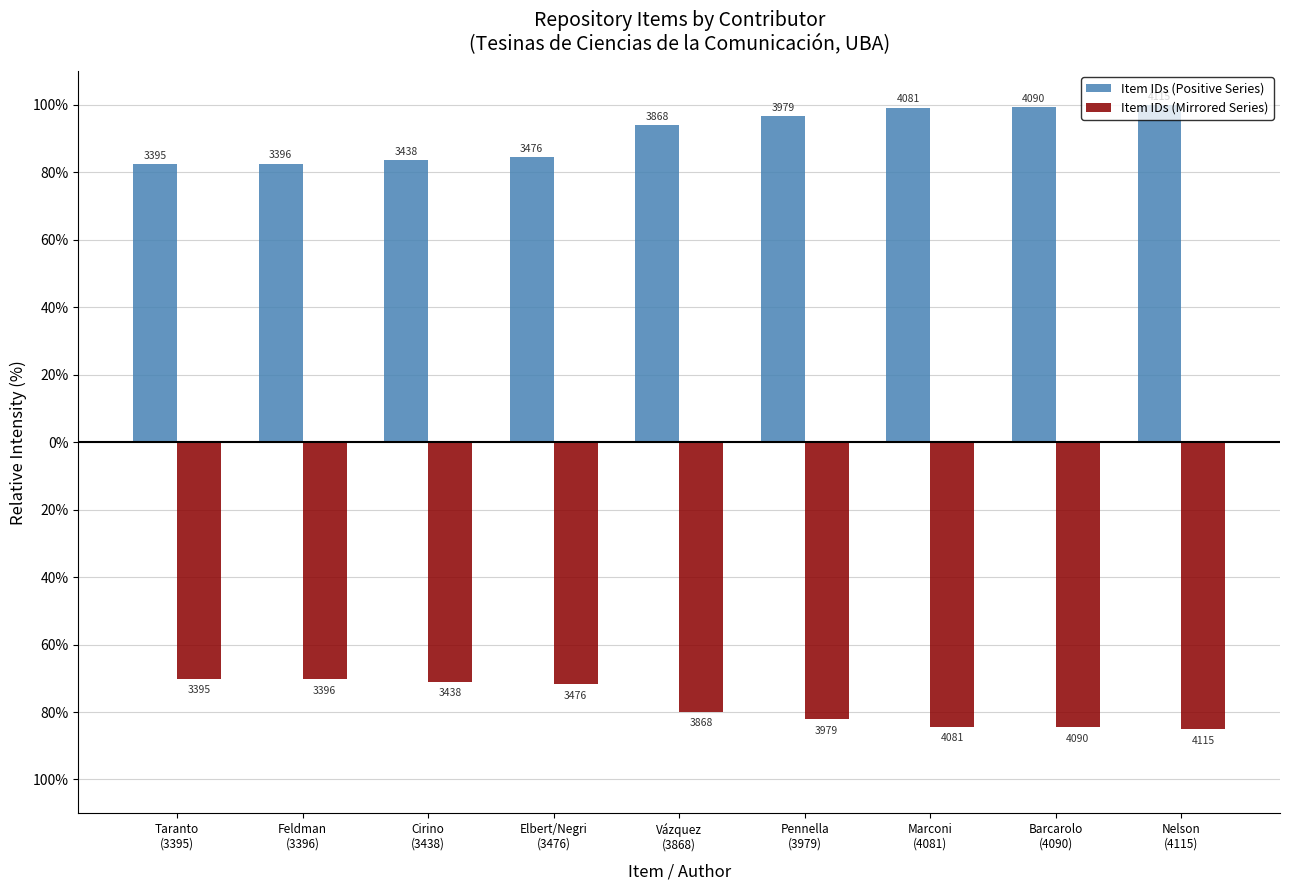

Are the bars horizontal?

No